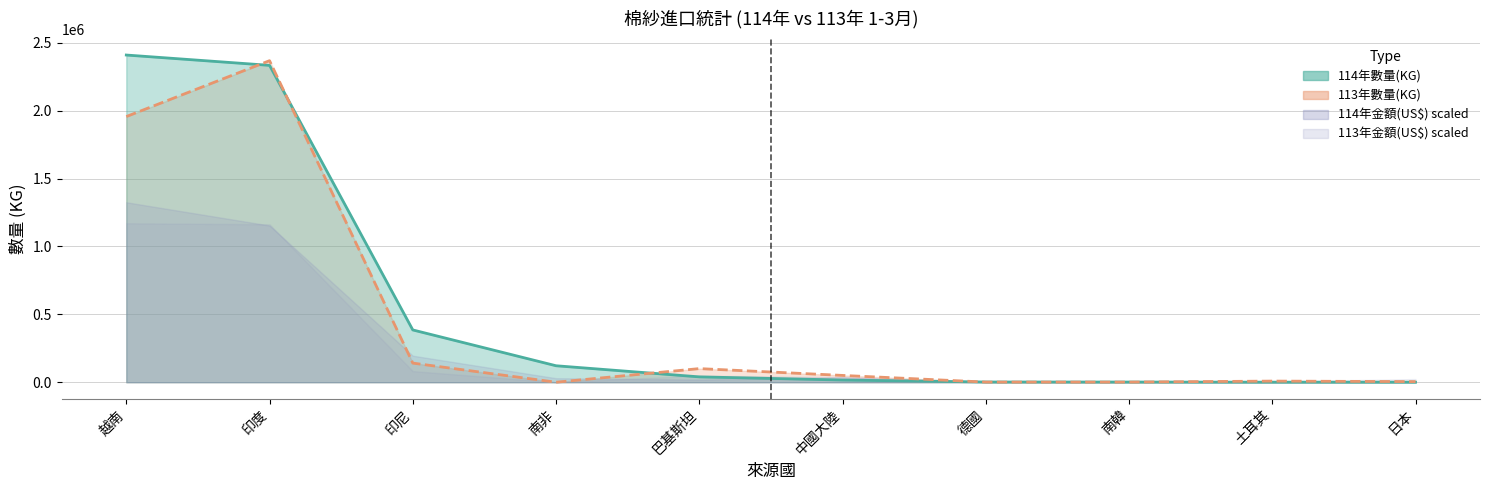

What is the difference between the 113年數量(KG) values at 土耳其 and 日本?

3773